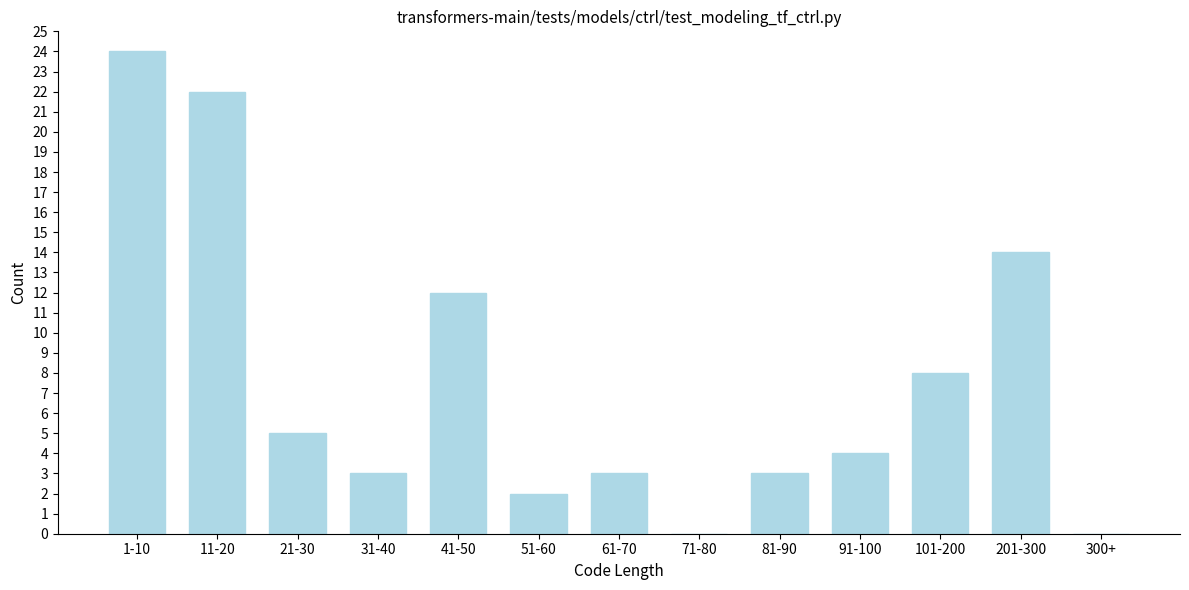

Reading right to left, transcribe all the data shown in this chart.

300+=0	201-300=14	101-200=8	91-100=4	81-90=3	71-80=0	61-70=3	51-60=2	41-50=12	31-40=3	21-30=5	11-20=22	1-10=24